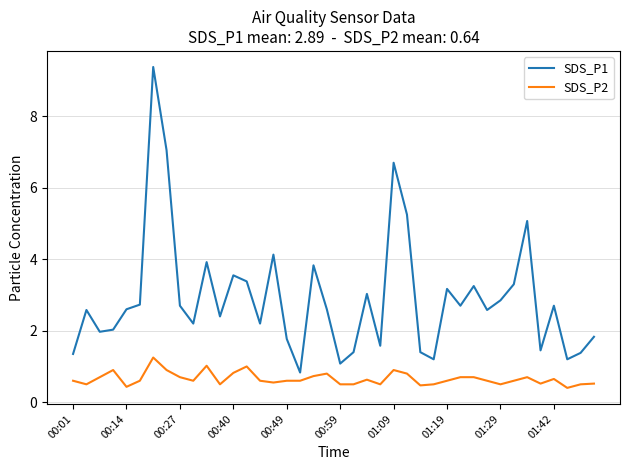

Which series has the widest spread of values?

SDS_P1